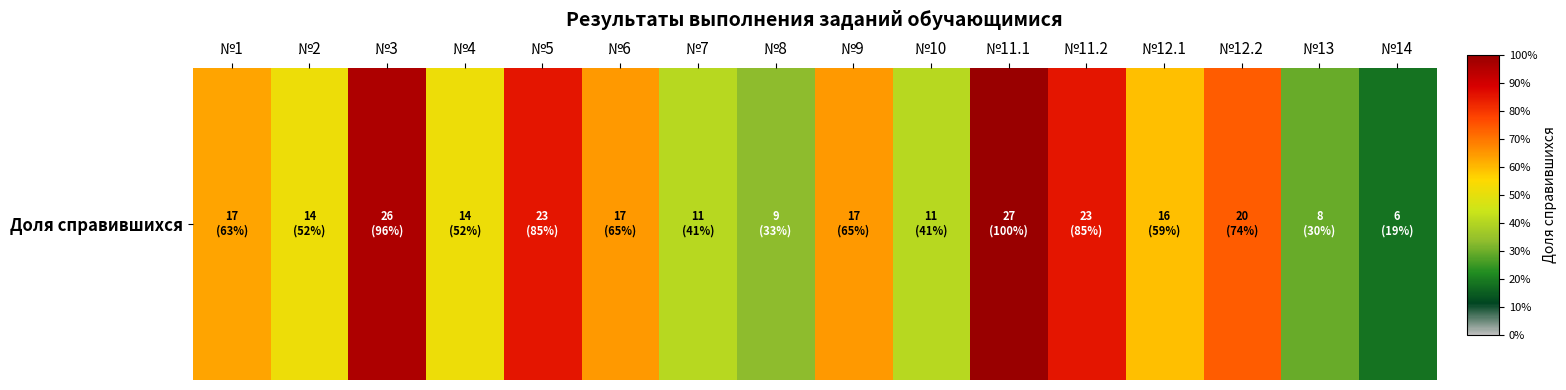

At which label is the value closest to 0?

№14